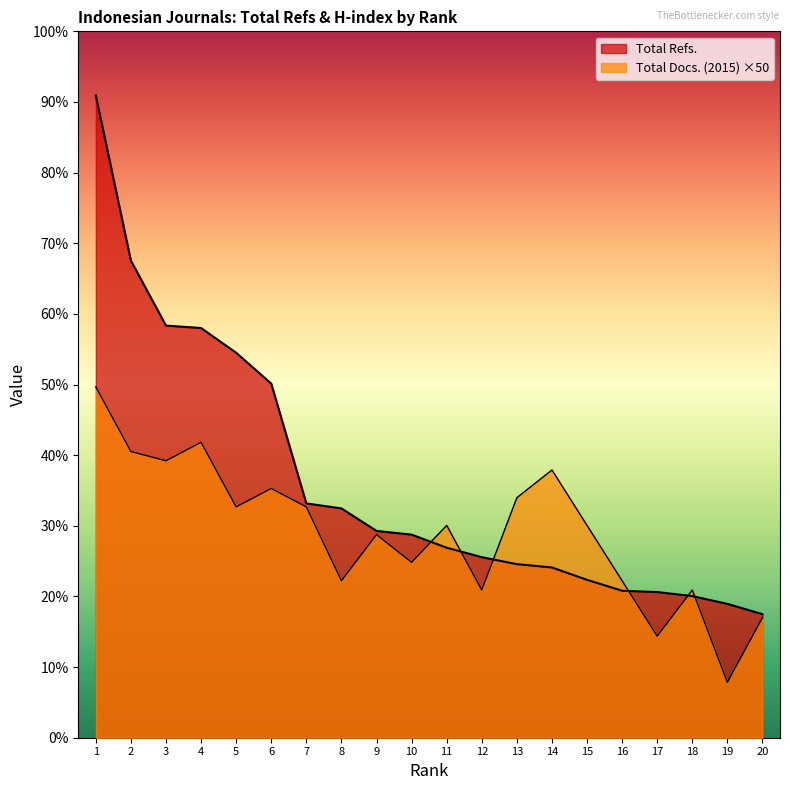

What value does the Total Docs. (2015) series have at 4, to the nearest 50?

1600